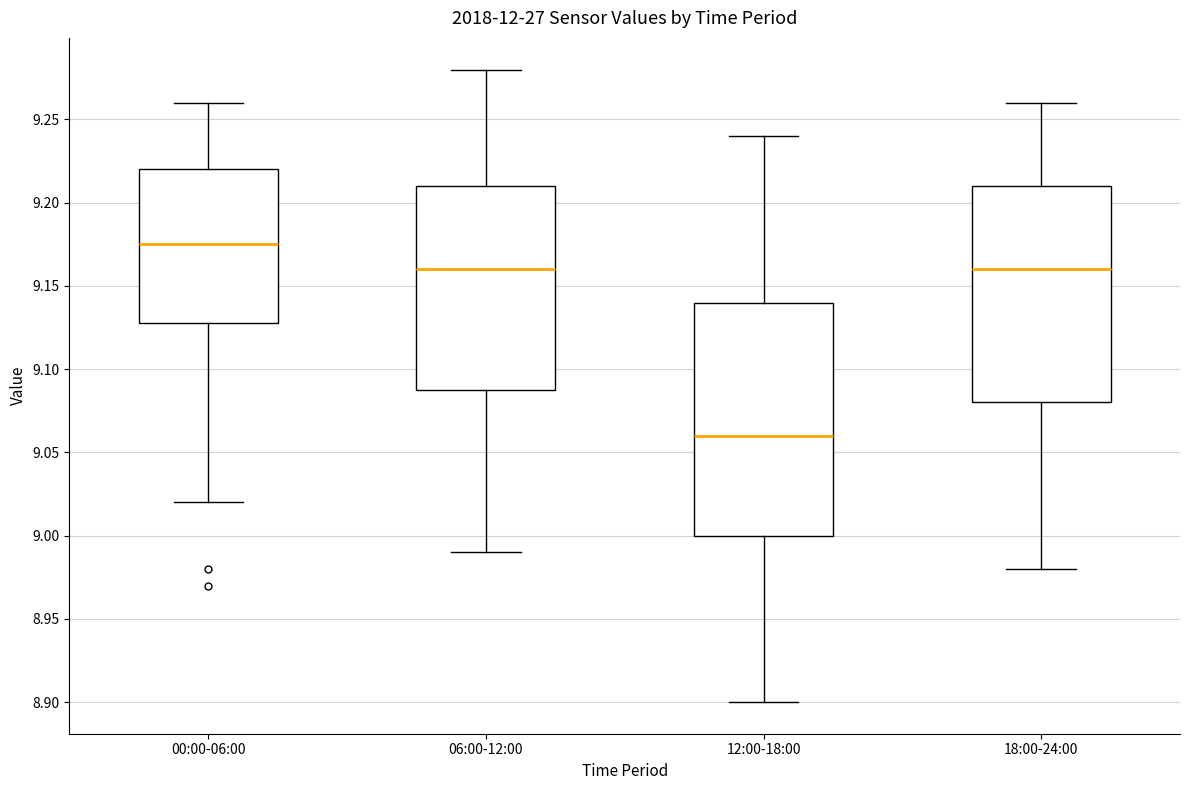

Reading left to right, transcribe this box plot: for each box, give where its median line is, the range the box spans, and where its two whiskers end, as read against the y-axis. The values are not printed on the chart, so give them approximately, as read against the axis.

00:00-06:00: median 9.175, box 9.130 to 9.220, whiskers 9.020 to 9.260
06:00-12:00: median 9.160, box 9.090 to 9.210, whiskers 8.990 to 9.280
12:00-18:00: median 9.060, box 9.000 to 9.140, whiskers 8.900 to 9.240
18:00-24:00: median 9.160, box 9.080 to 9.210, whiskers 8.980 to 9.260